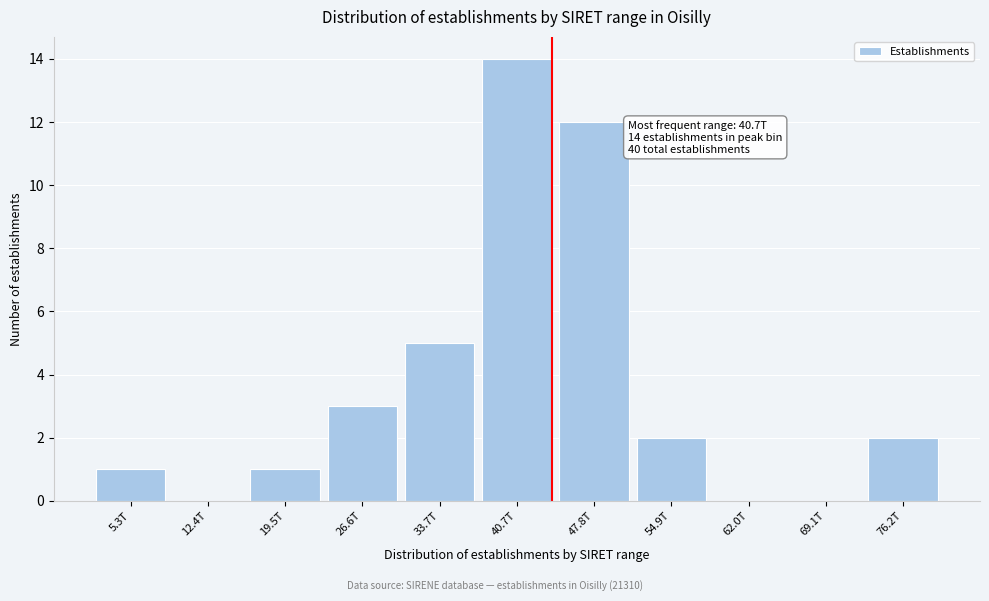

Reading left to right, list all the values displayed in this chart.

5.3T=1	12.4T=0	19.5T=1	26.6T=3	33.7T=5	40.7T=14	47.8T=12	54.9T=2	62.0T=0	69.1T=0	76.2T=2